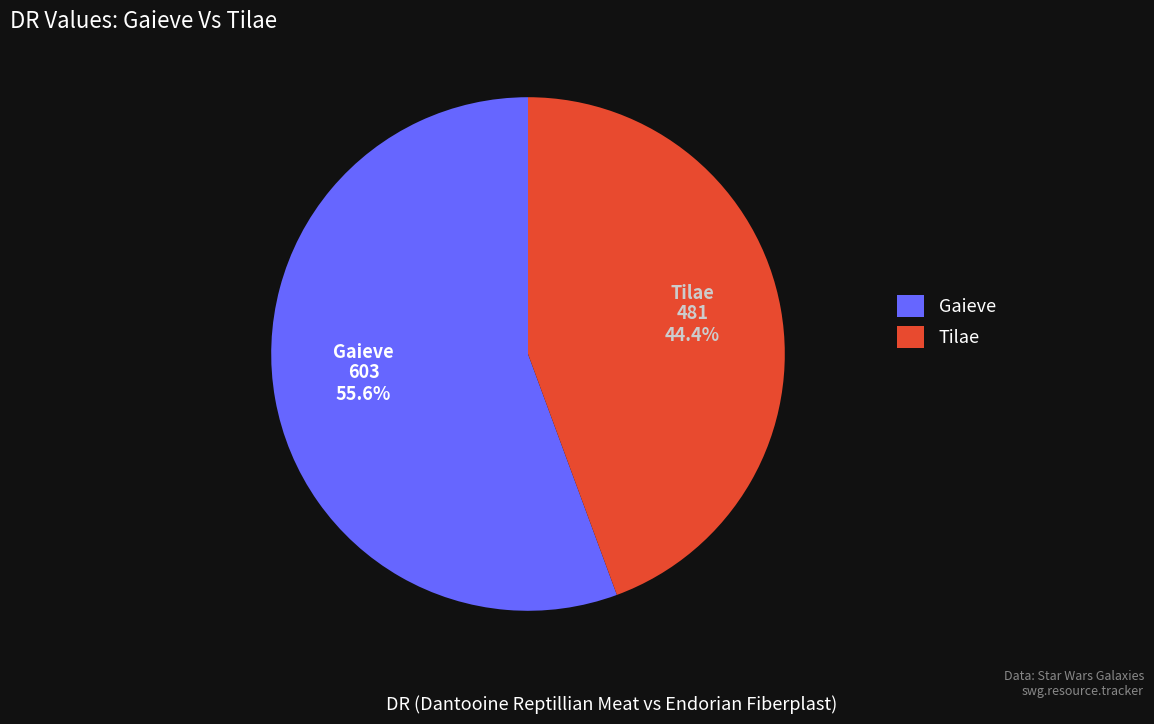

Combined, do Gaieve and Tilae account for over 50%?

Yes